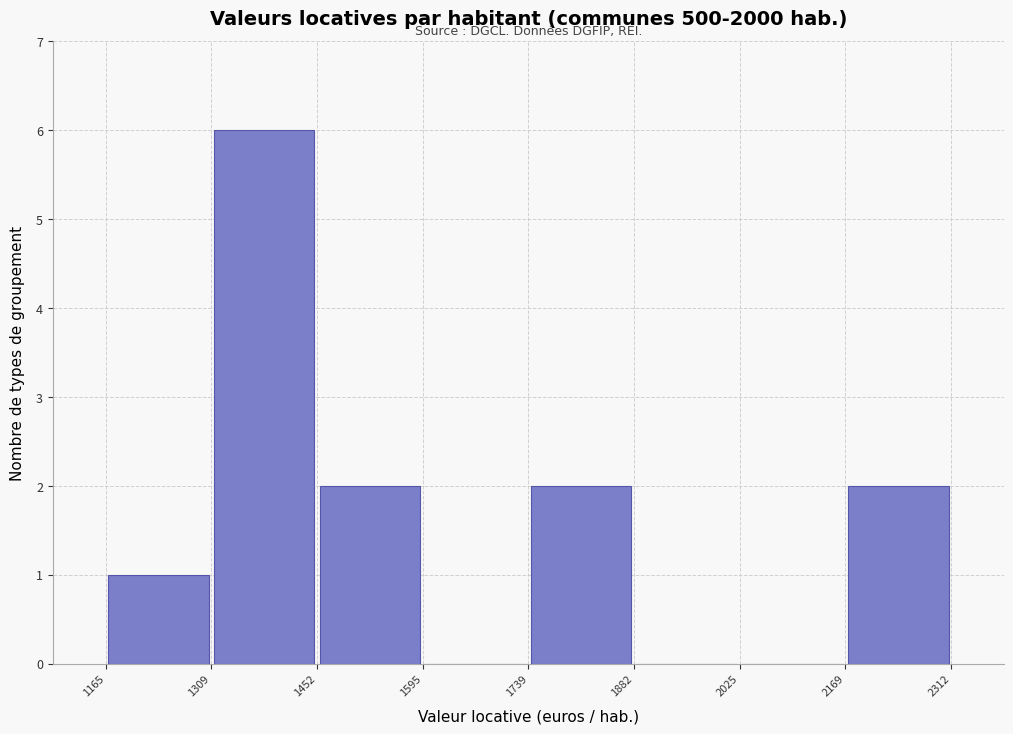

Which range on the x-axis has the tallest bar?

1309 to 1452